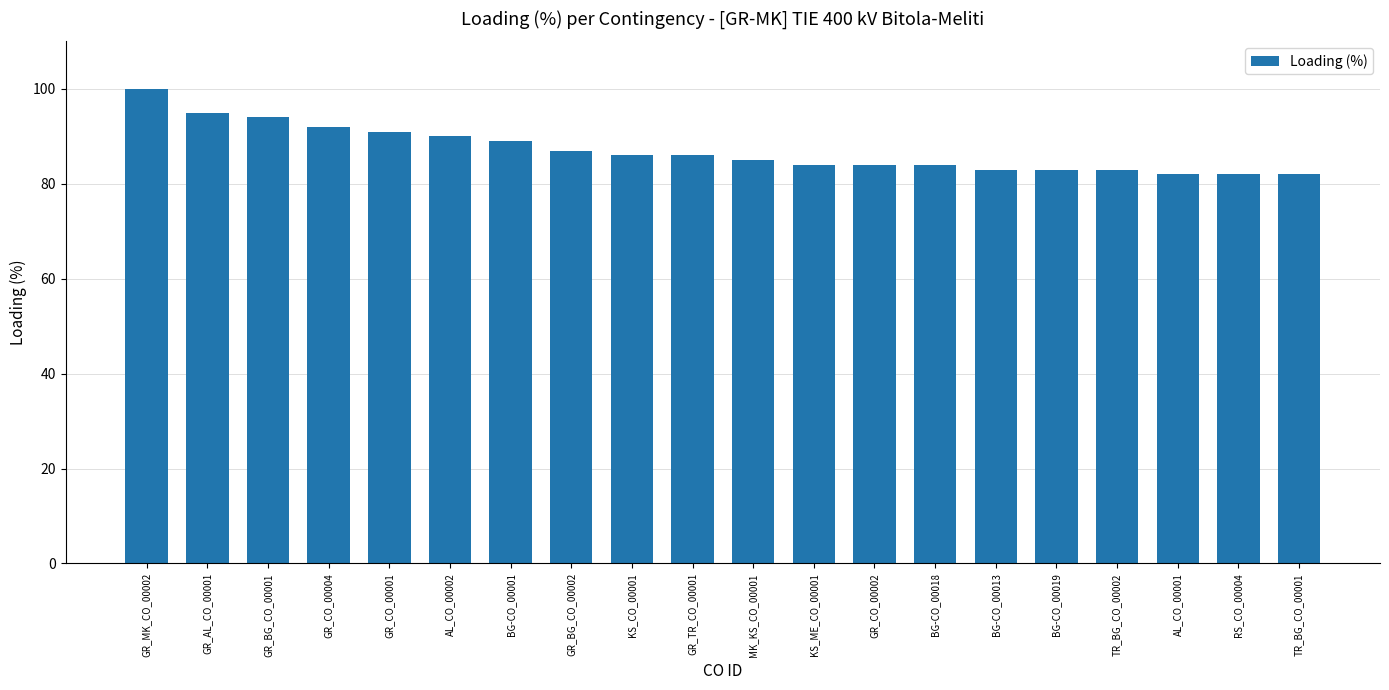

Reading left to right, extract all data points from this chart.

100	95	94	92	91	90	89	87	86	86	85	84	84	84	83	83	83	82	82	82